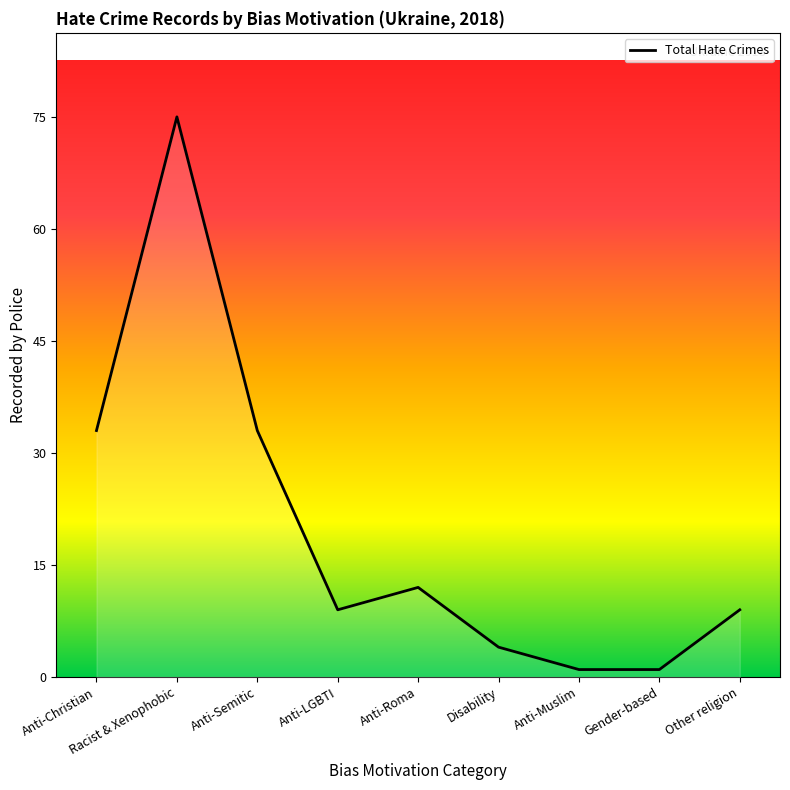

Read the value at Anti-LGBTI.

9